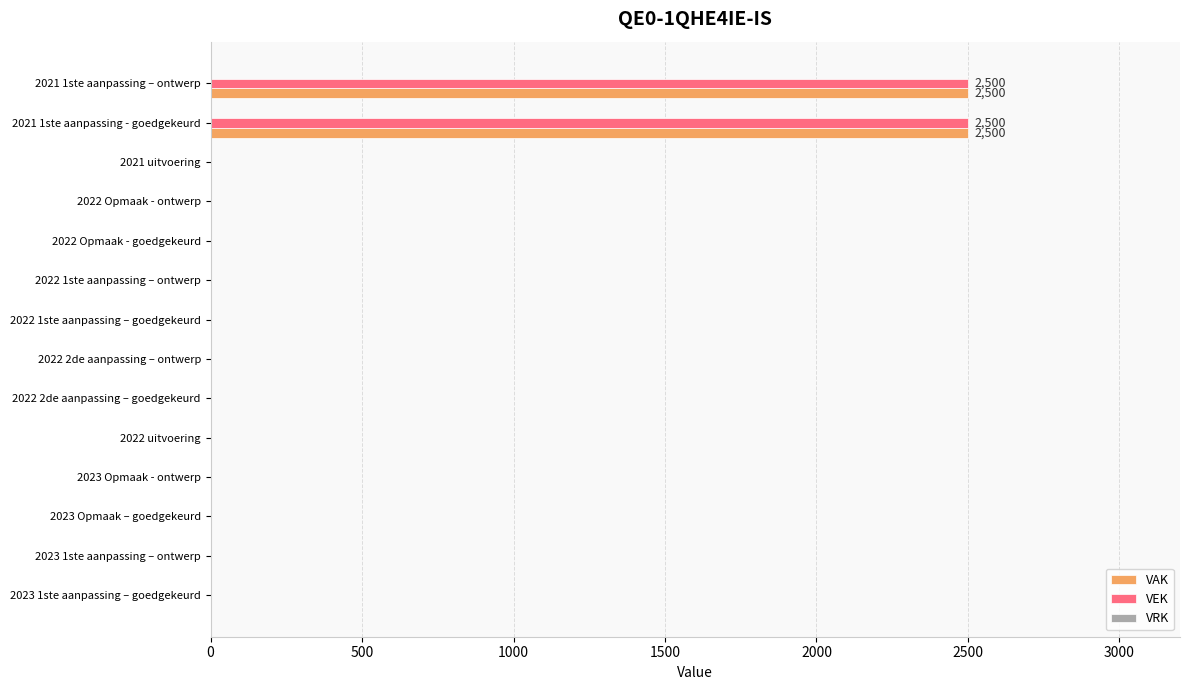

What is the sum of all VAK values?

5000